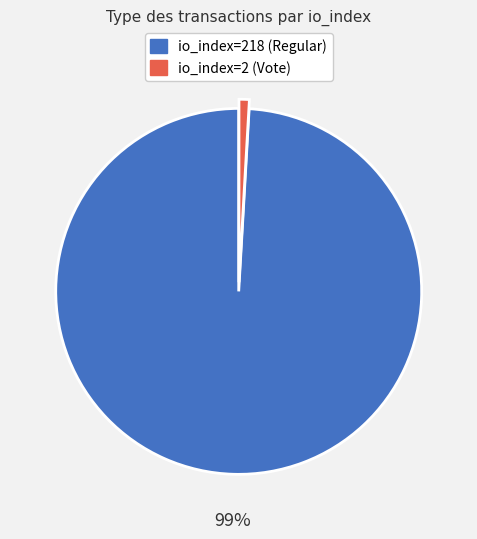

Which slice is the largest?

io_index=218 (Regular)